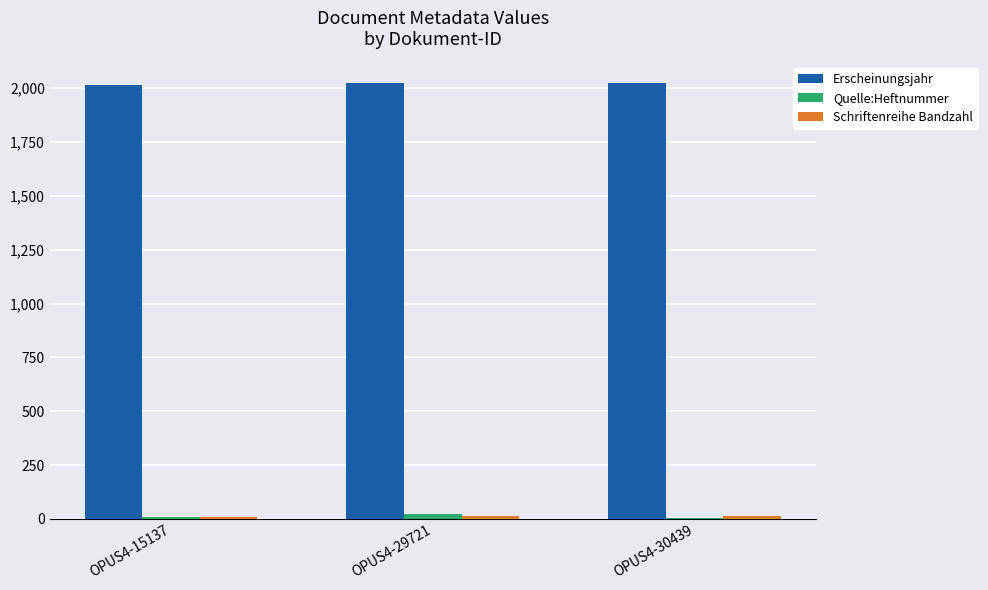

Are the bars horizontal?

No